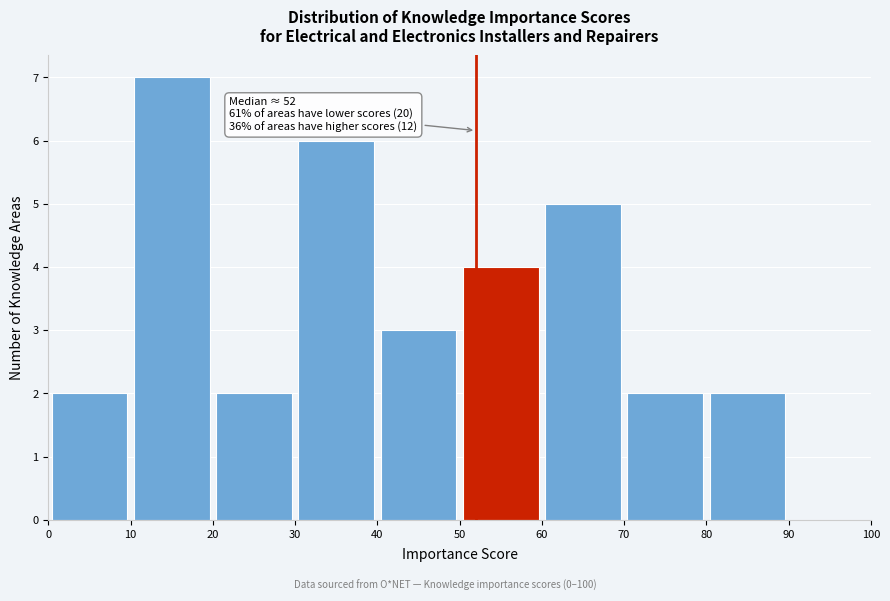

Over which range of the x-axis is the bar tallest?

10 to 20